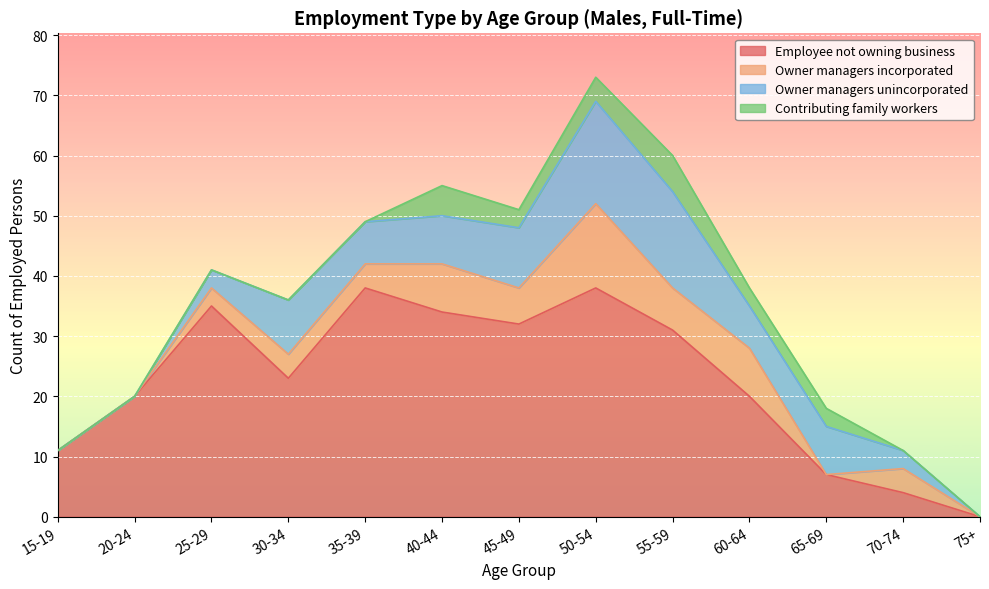

What is the difference between the Owner managers incorporated values at 70-74 and 65-69?

4